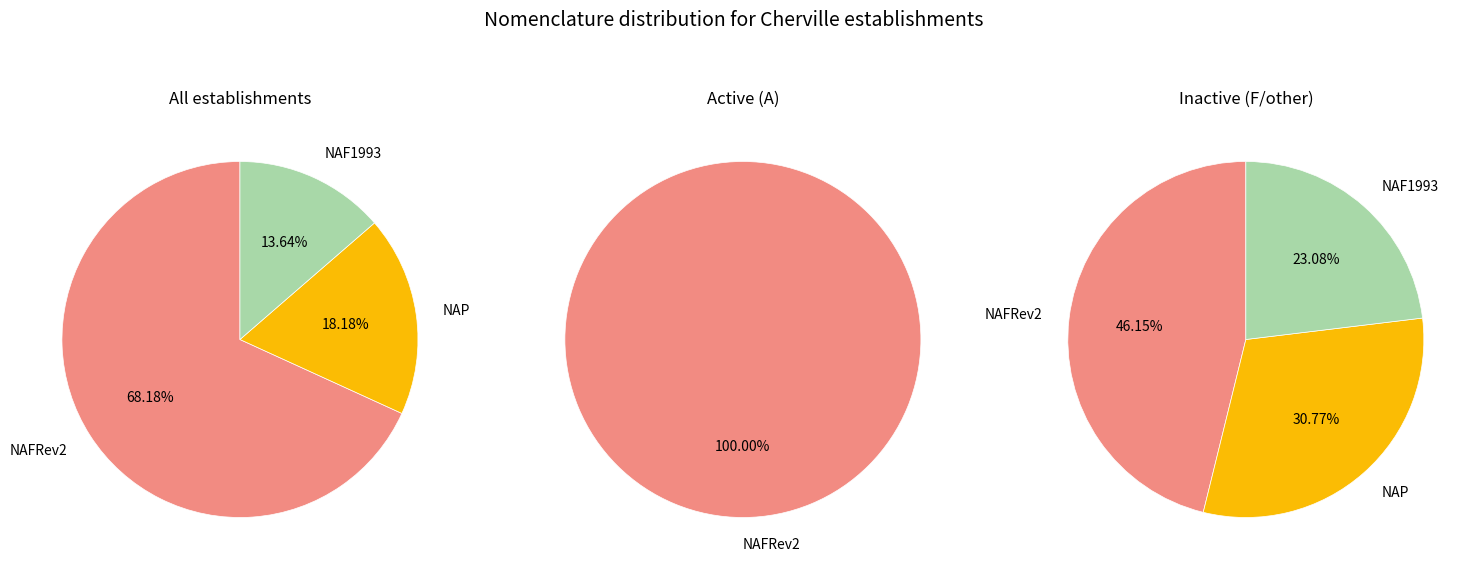

Which has a higher value, NAFRev2 or NAF1993?

NAFRev2